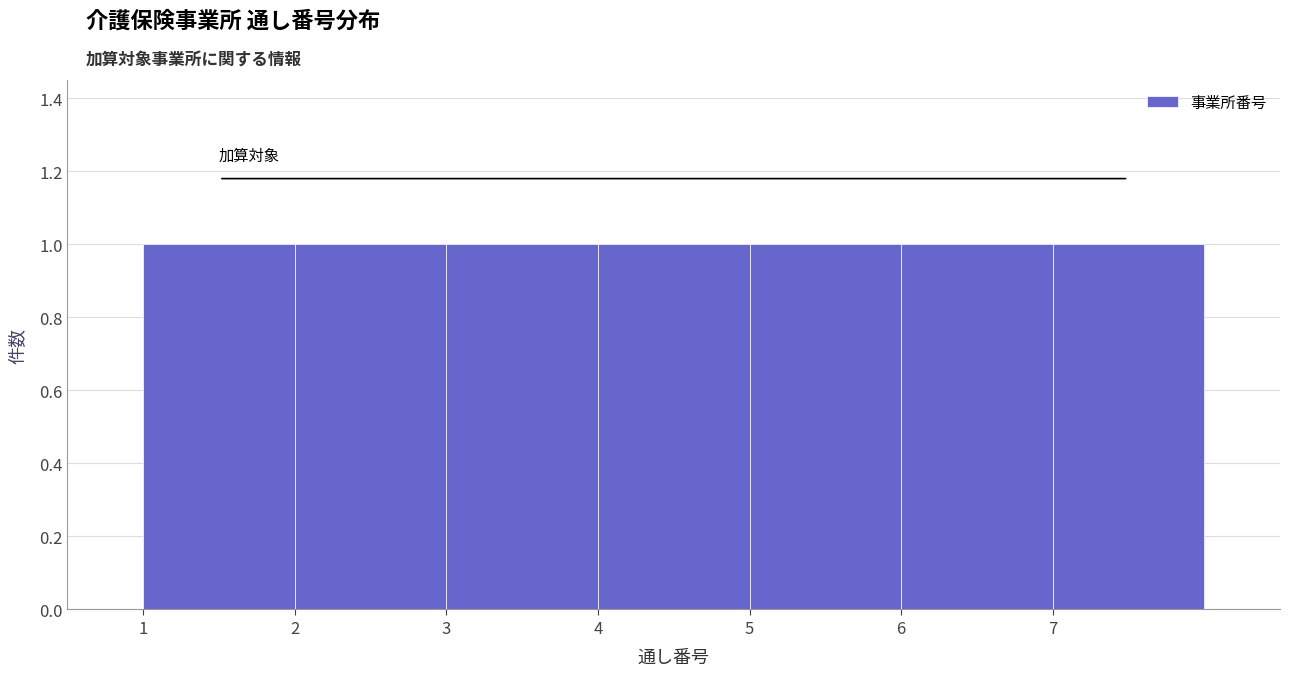

Reading left to right, list every bar in this chart as the range it spans on the x-axis followed by its height. The values are not printed on the chart, so give them approximately, as read against the axis.

1 to 2: 1
2 to 3: 1
3 to 4: 1
4 to 5: 1
5 to 6: 1
6 to 7: 1
7 to 8: 1